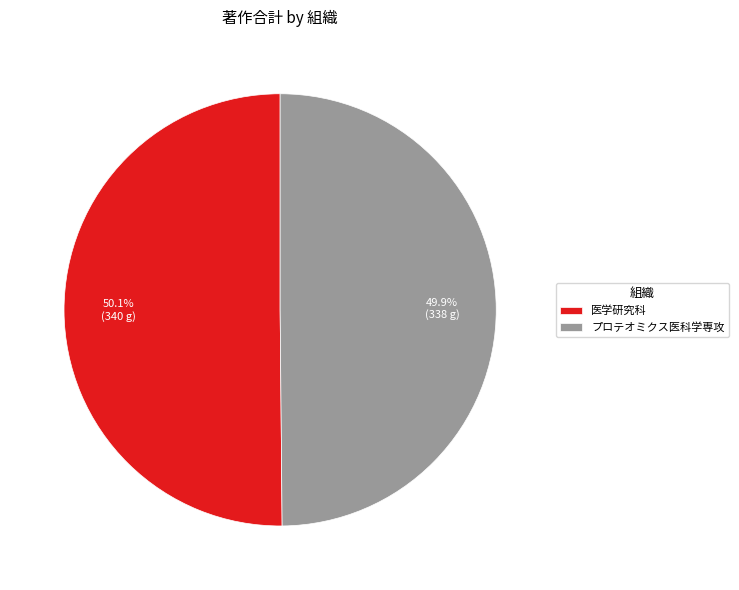

Do 医学研究科 and プロテオミクス医科学専攻 together represent more than half of the pie?

Yes